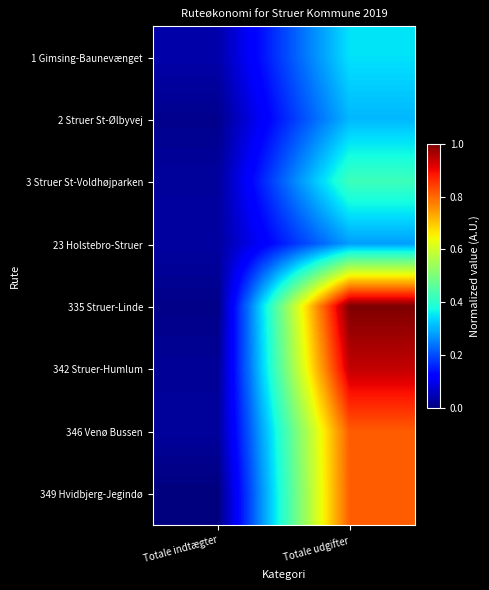

At Totale indtægter, list the series in order from smallest to largest.

349 Hvidbjerg-Jegindø, 335 Struer-Linde, 2 Struer St-Ølbyvej, 342 Struer-Humlum, 346 Venø Bussen, 3 Struer St-Voldhøjparken, 23 Holstebro-Struer, 1 Gimsing-Baunevænget